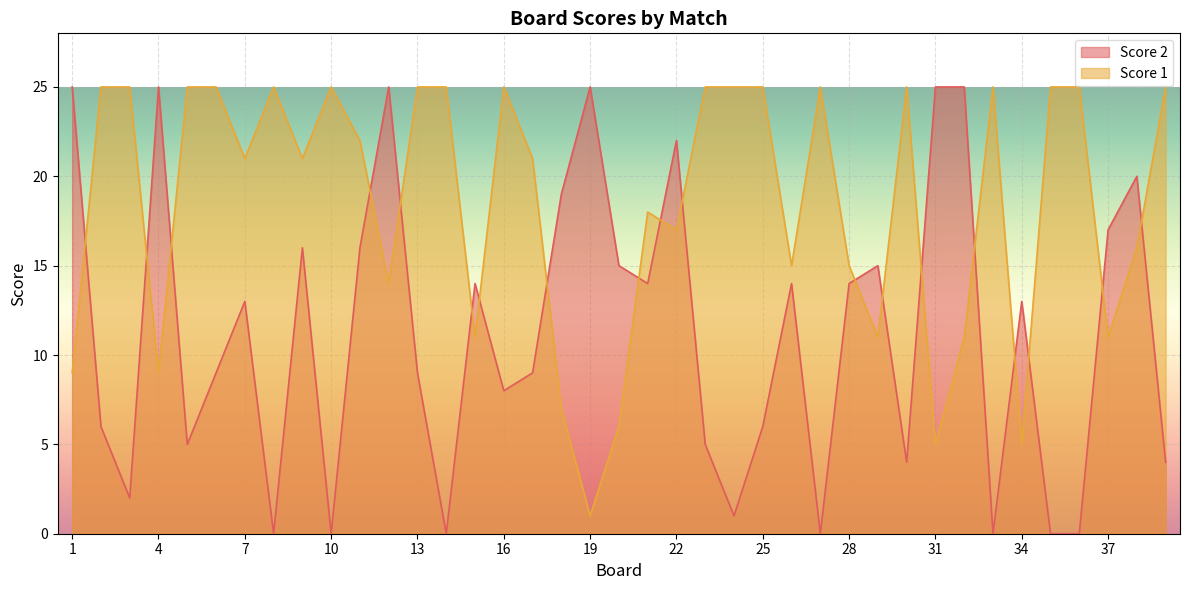

What is the difference between the maximum and minimum values in the Score 2 series?

25